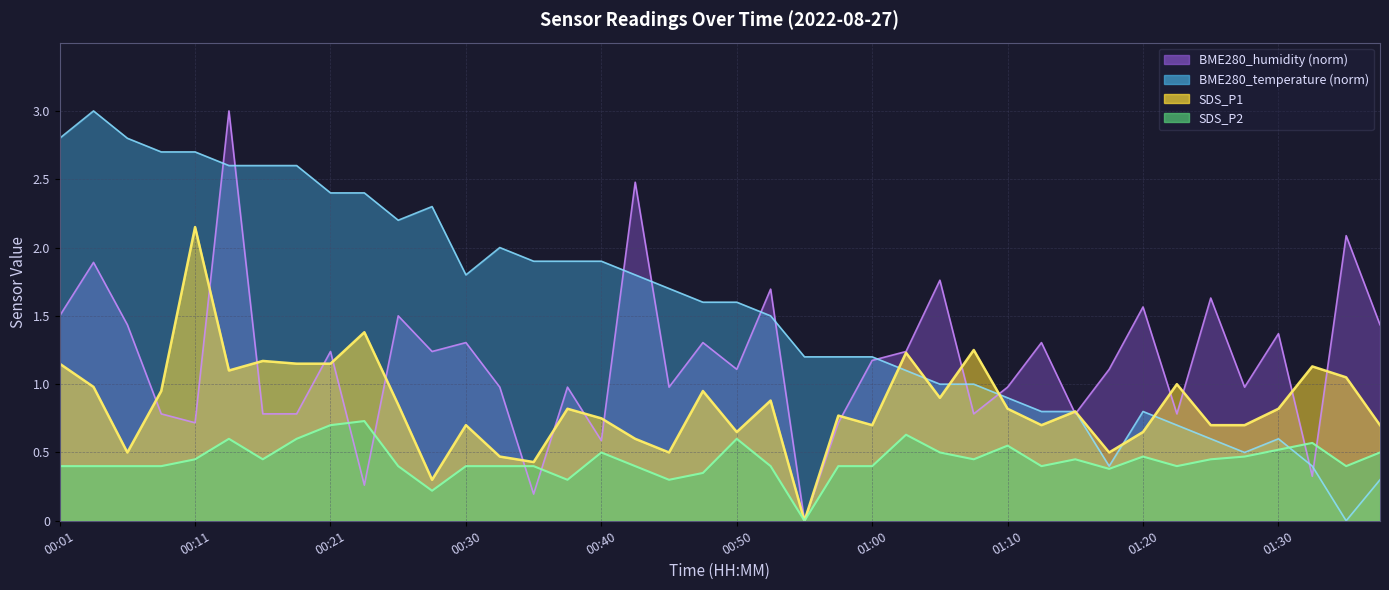

What are all the series names shown in the legend?

BME280_temperature, BME280_humidity, SDS_P1, SDS_P2